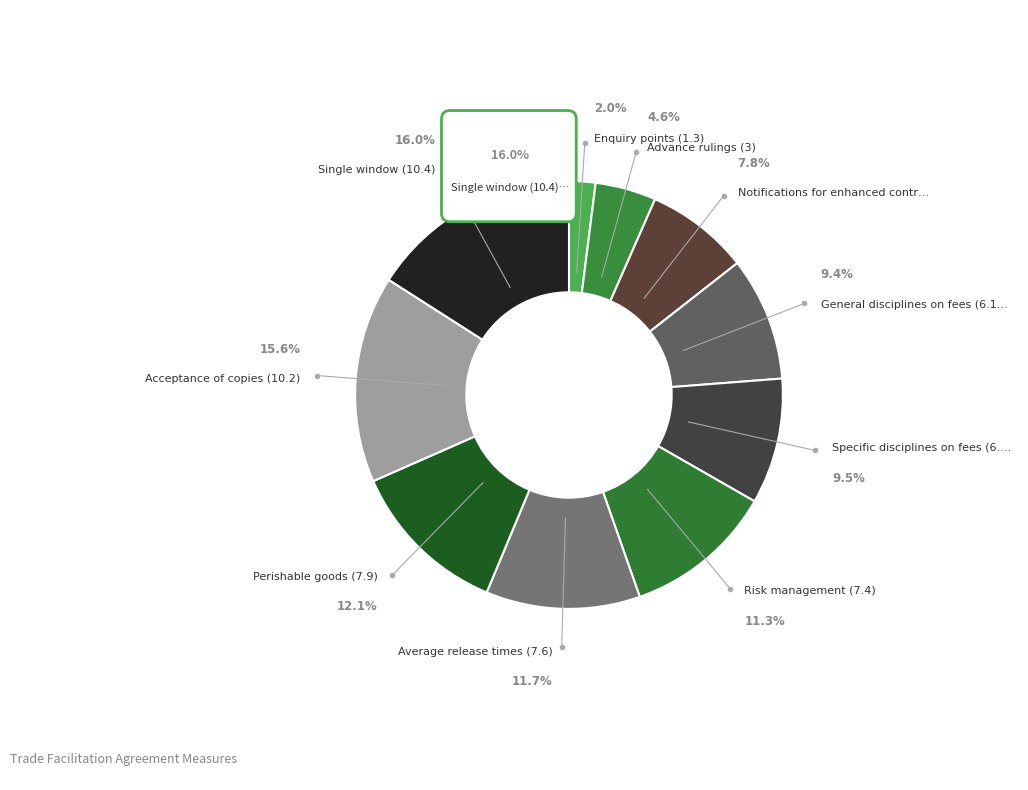

Approximately how many times larger is the value at Enquiry points (1.3) compared to Specific disciplines on fees (6.2)?

0.2